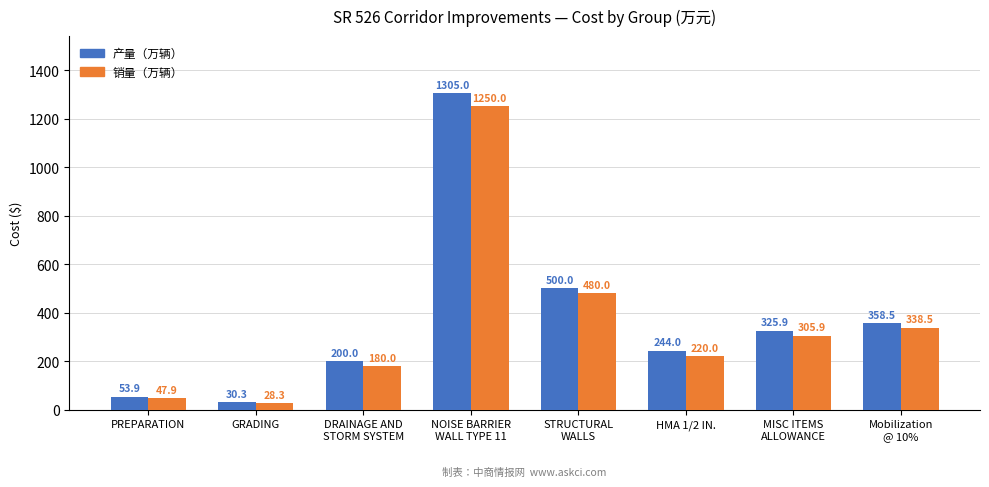

What are all the series names shown in the legend?

产量（万辆）, 销量（万辆）